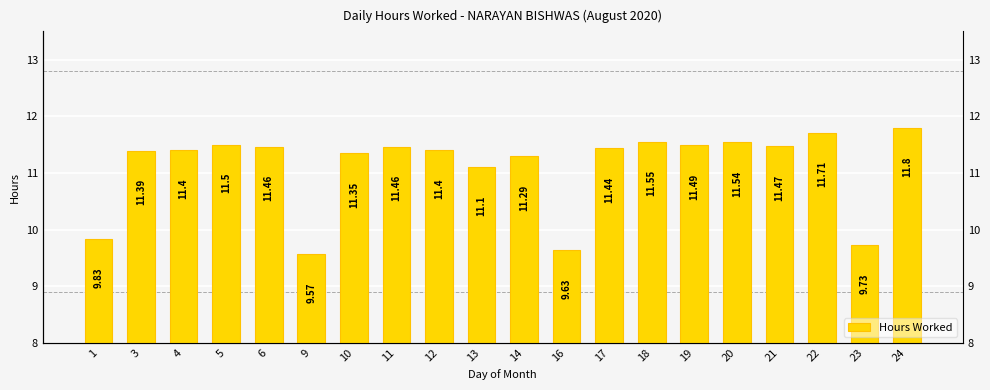

Which category has the highest value across all series?

24